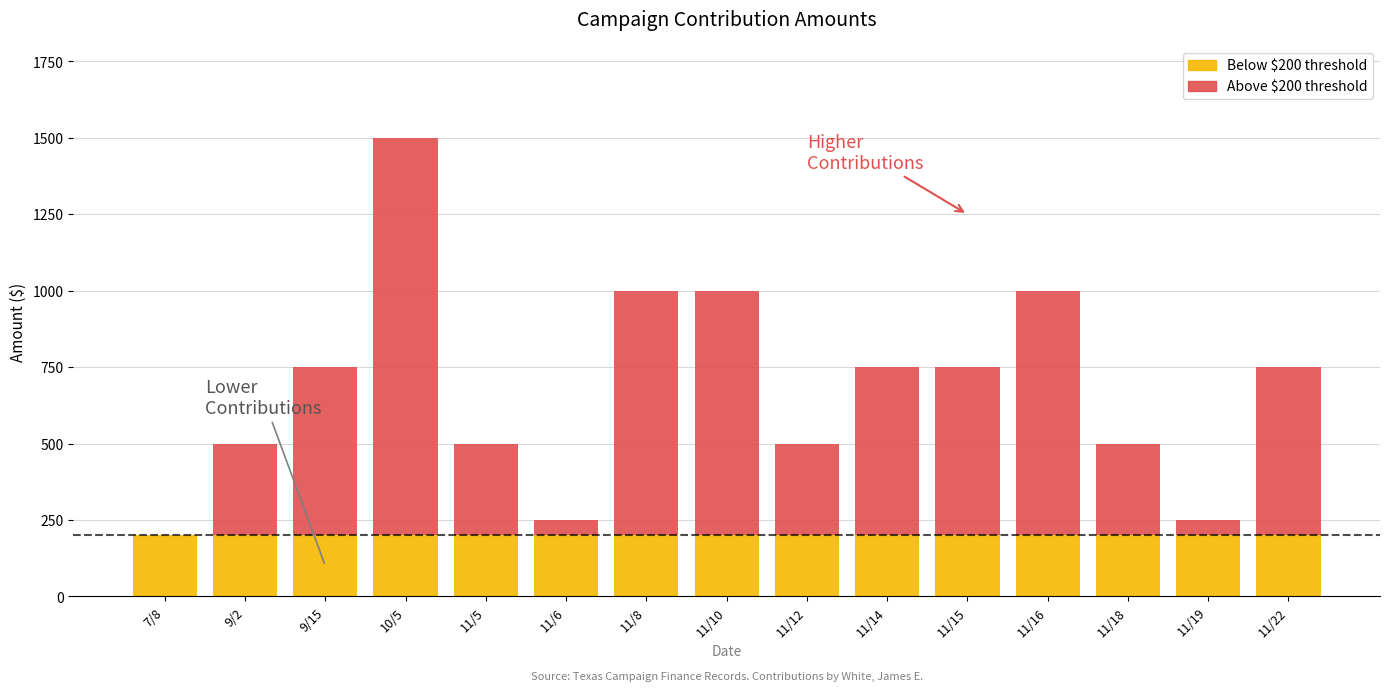

At which category is the sum across all series the highest?

10/5